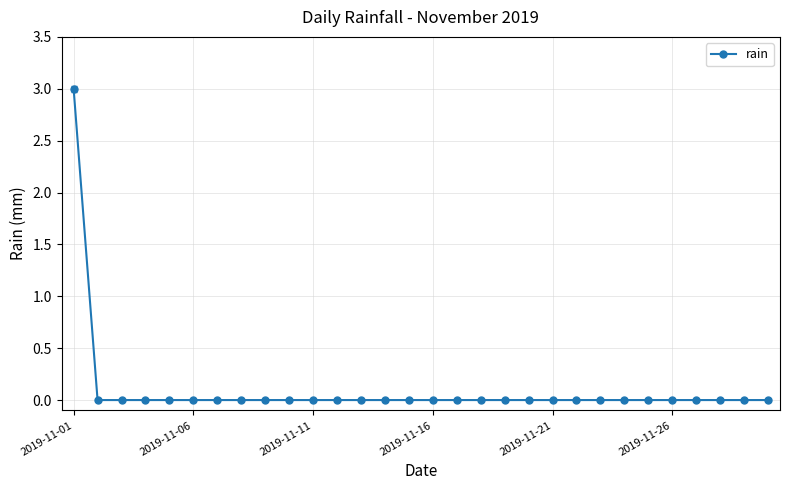

What is the greatest value displayed?

3